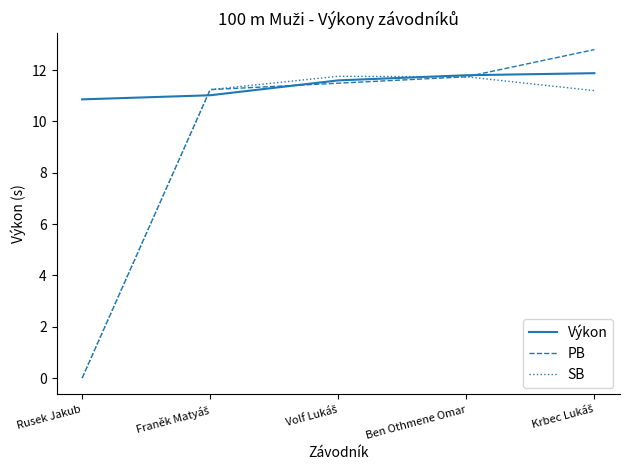

Which series has the largest total across all categories?

Výkon